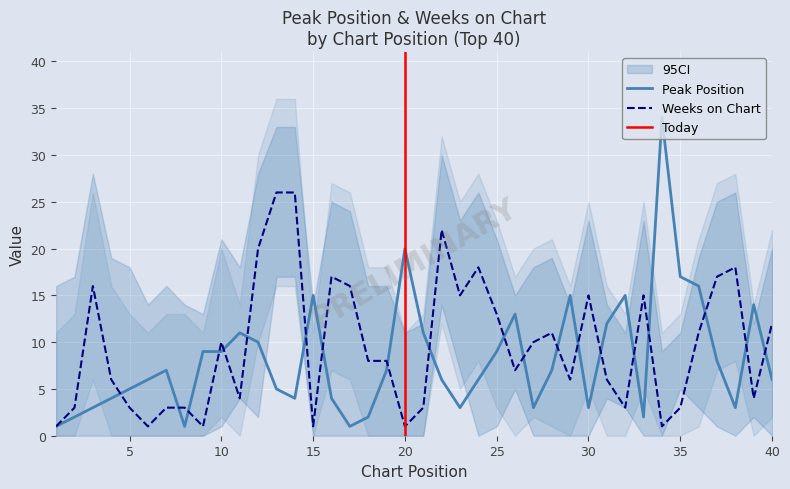

What is the value of the Weeks on Chart point at the 27th from the left?

10